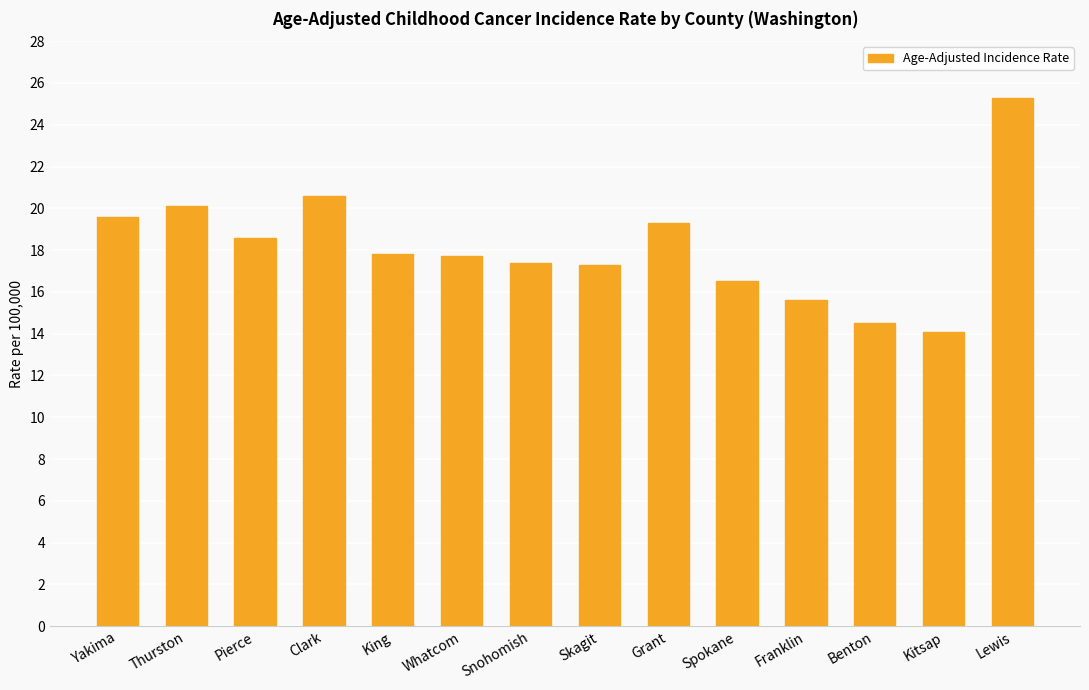

What is the change in value from Skagit to Kitsap?

-3.2